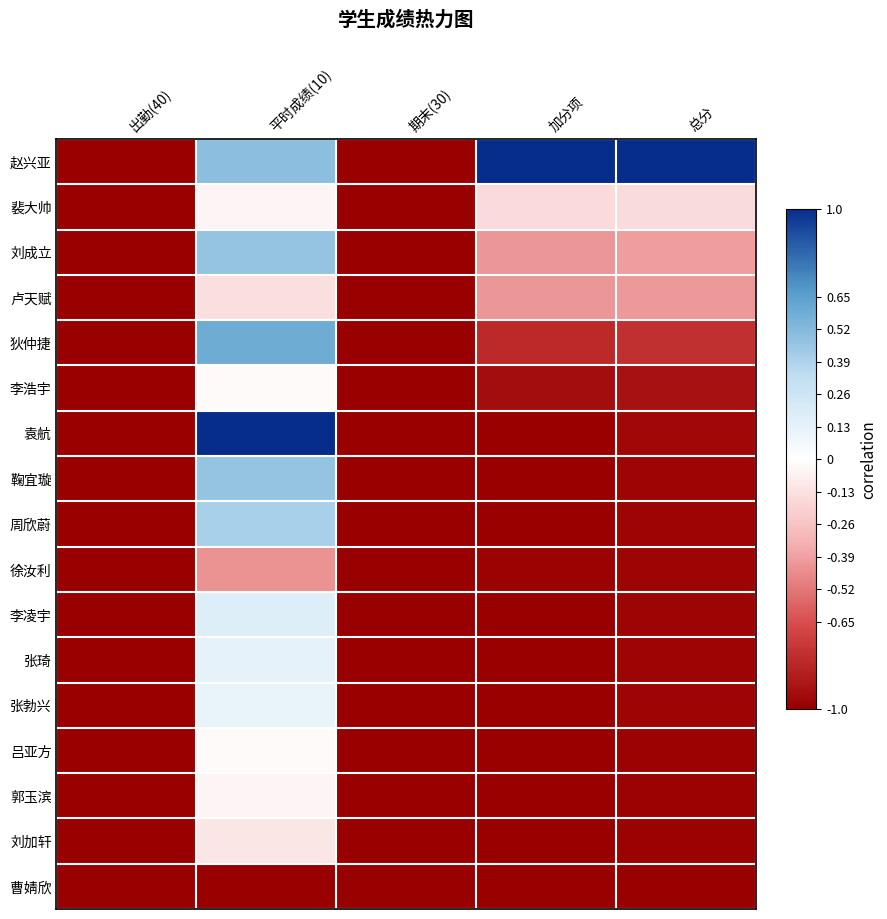

List the series in order of their peak value, lowest first.

曹婧欣, 徐汝利, 卢天赋, 刘加轩, 裴大帅, 郭玉滨, 李浩宇, 吕亚方, 张勃兴, 张琦, 李凌宇, 周欣蔚, 刘成立, 鞠宜璇, 狄仲捷, 赵兴亚, 袁航